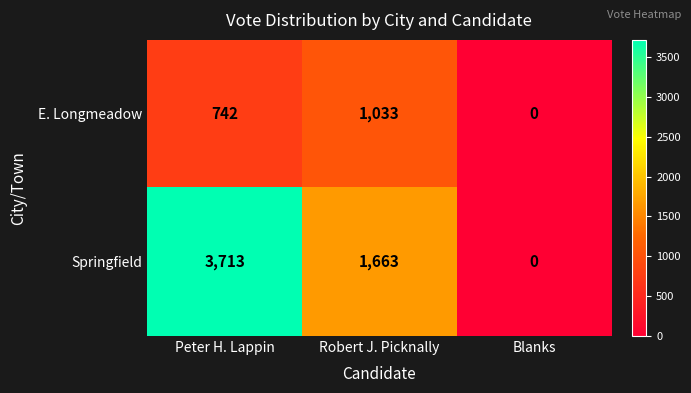

Read the Springfield value at Robert J. Picknally, to the nearest 100.

1700